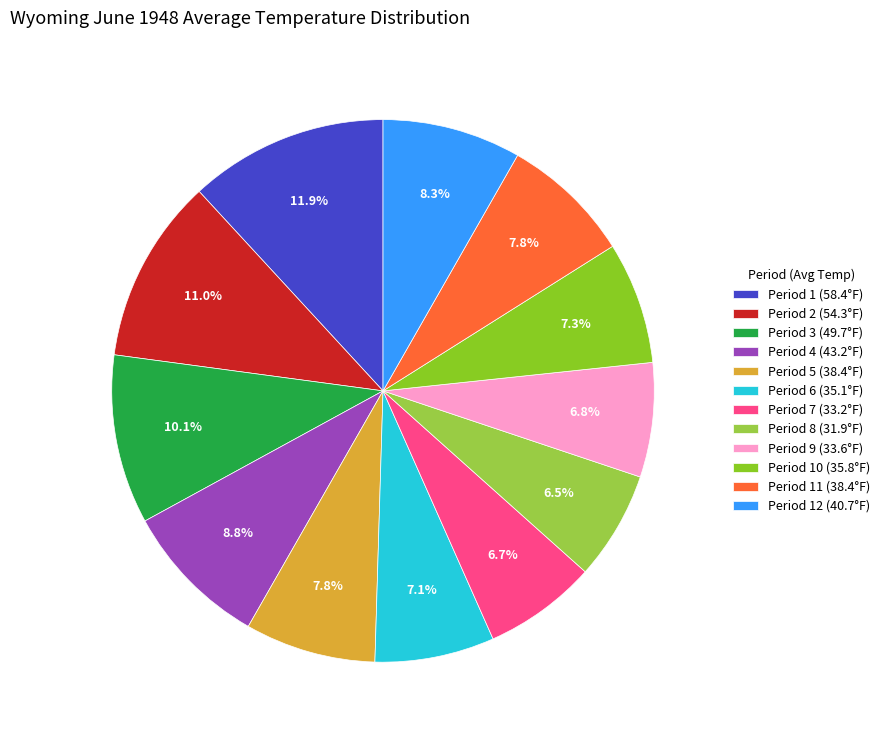

Count the number of slices in the pie.

12